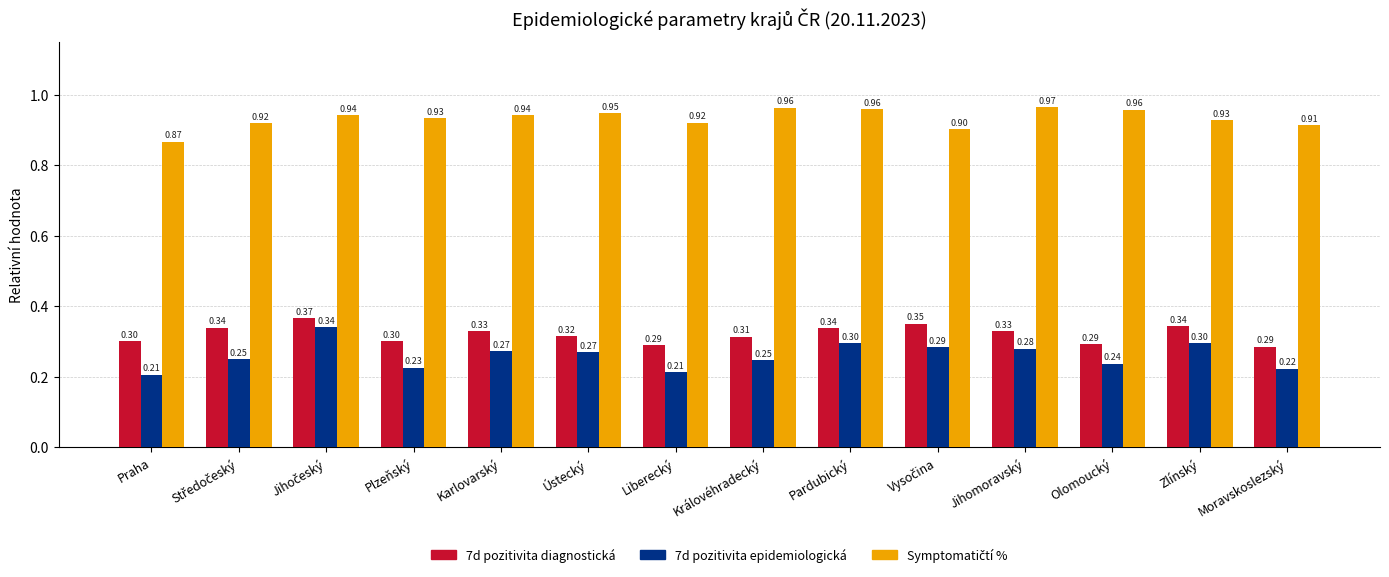

What is the average value of the 7d pozitivita epidemiologická series?

0.3